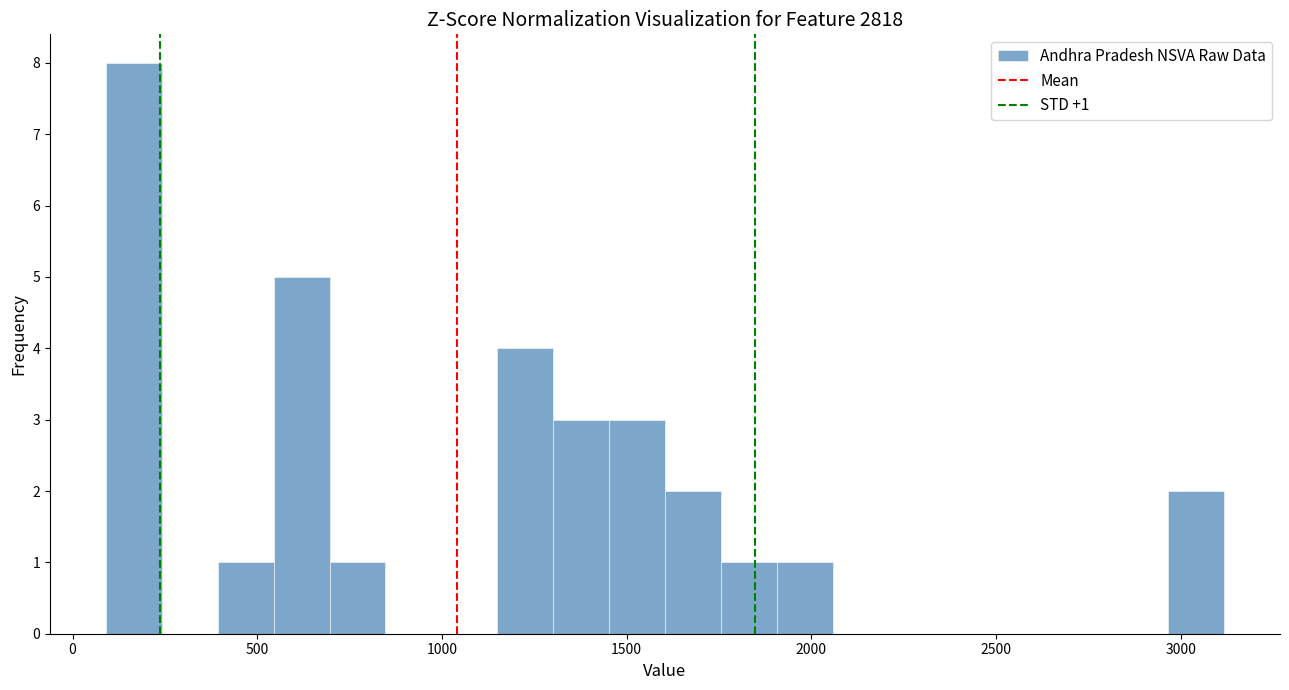

Around what value on the x-axis is the tallest bar? Give the approximate position of its centre, as read against the axis.

150